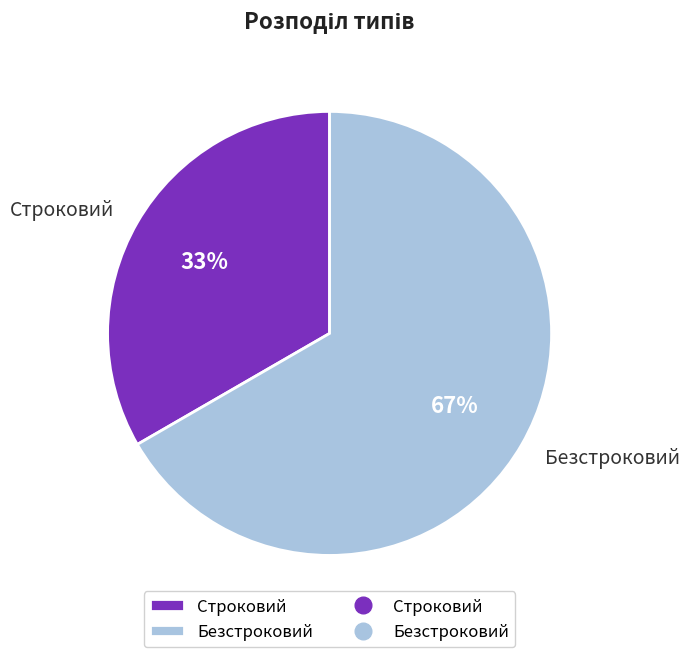

Rank the categories by value from lowest to highest.

Строковий, Безстроковий